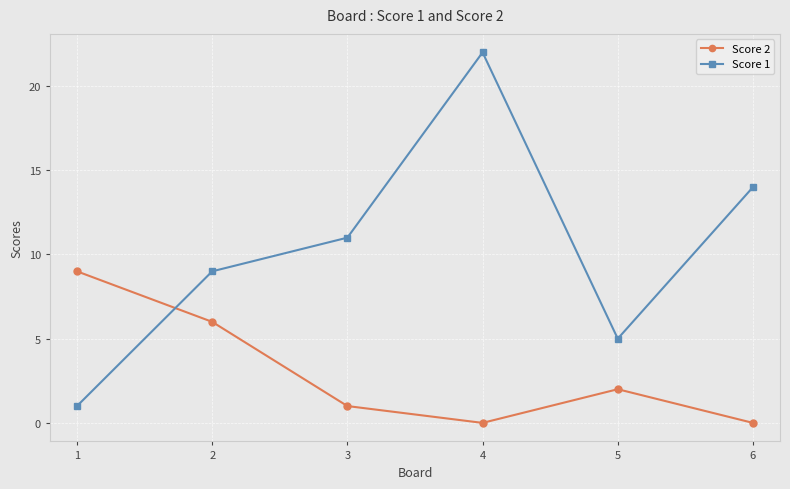

How many distinct data groups are displayed?

2